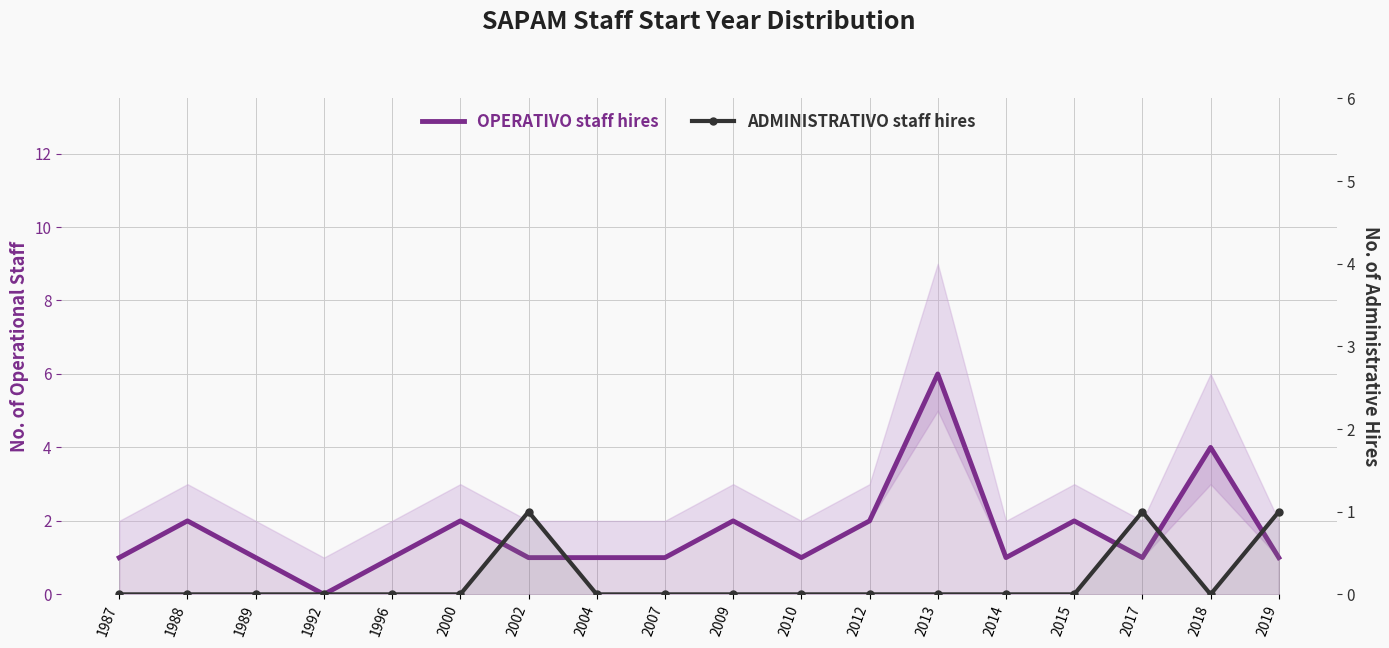

Is it true that ADMINISTRATIVO staff hires equals 0 at 1988?

True